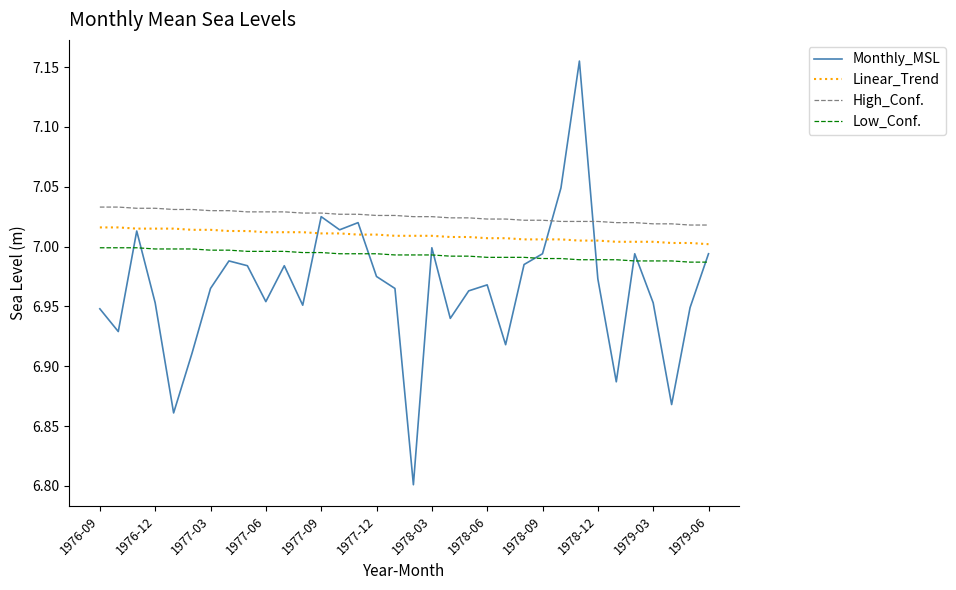

True or false: High_Conf. and Low_Conf. cross at least once.

False